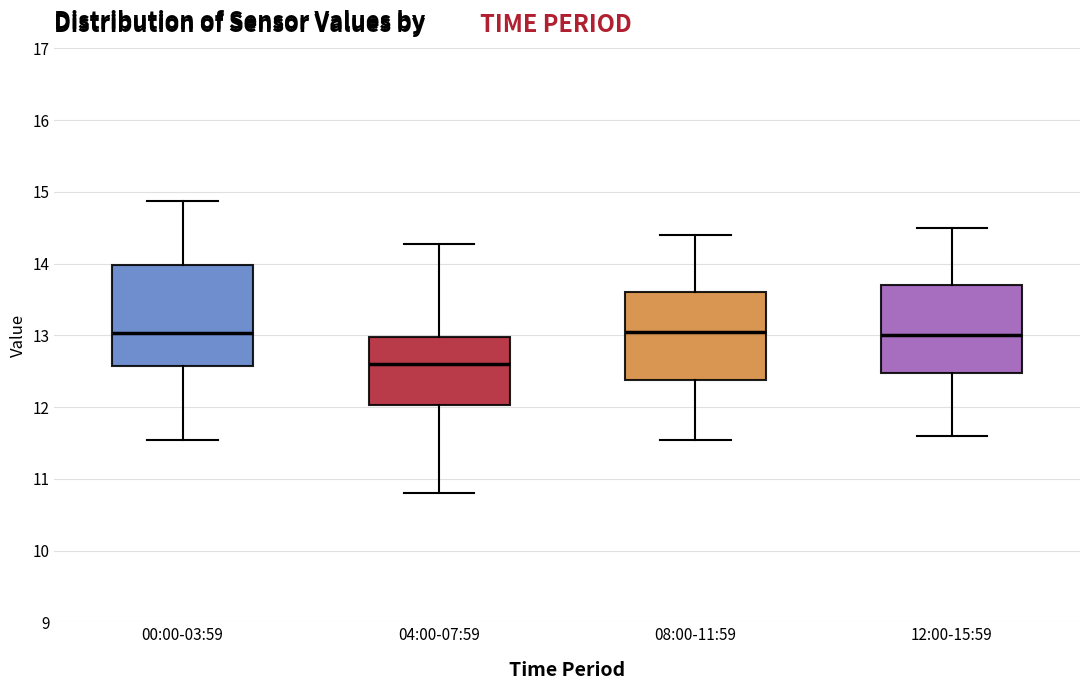

Reading left to right, read every box against the y-axis: the position of its median line, the range the box covers, and the ends of its whiskers. The values are not printed on the chart, so give them approximately, as read against the axis.

00:00-03:59: median 13.0, box 12.6 to 14.0, whiskers 11.6 to 14.9
04:00-07:59: median 12.6, box 12.0 to 13.0, whiskers 10.8 to 14.3
08:00-11:59: median 13.1, box 12.4 to 13.6, whiskers 11.6 to 14.4
12:00-15:59: median 13.0, box 12.5 to 13.7, whiskers 11.6 to 14.5